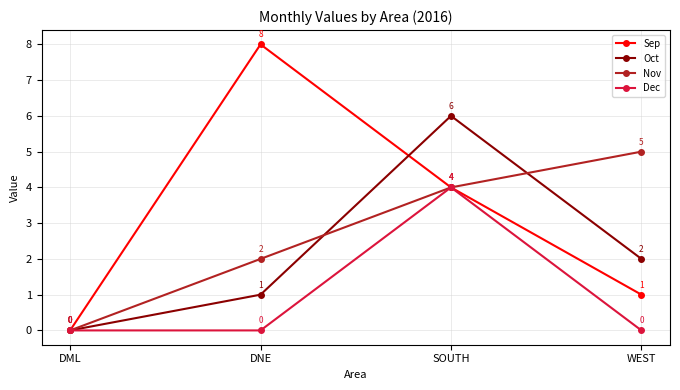

Between DML and WEST, which series saw the biggest shift?

Nov